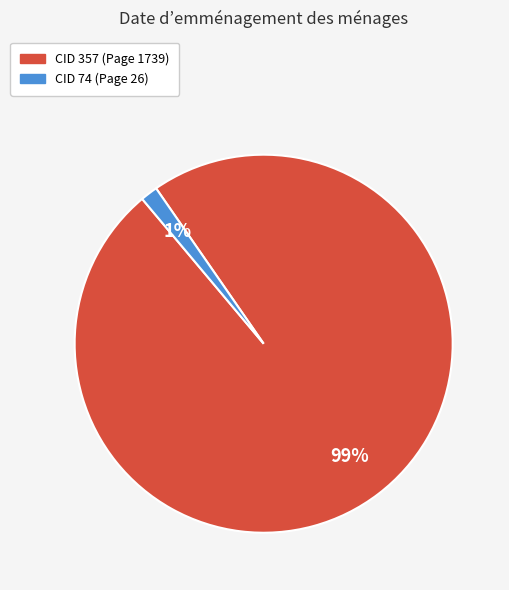

Is there a majority slice in this chart?

Yes